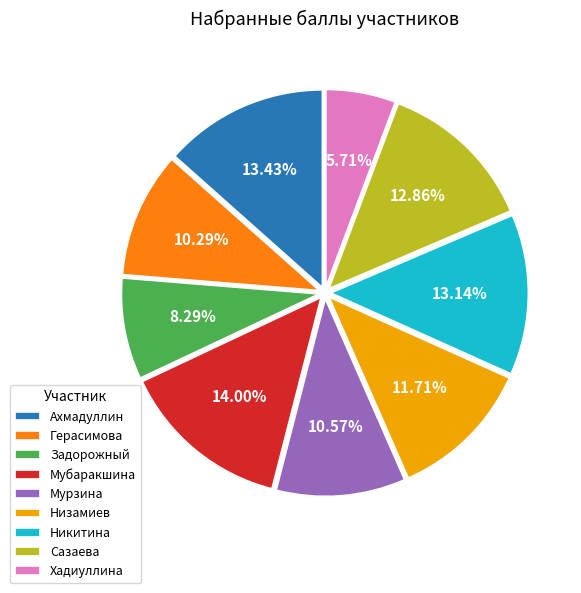

Does Сазаева represent more than half of the total?

No